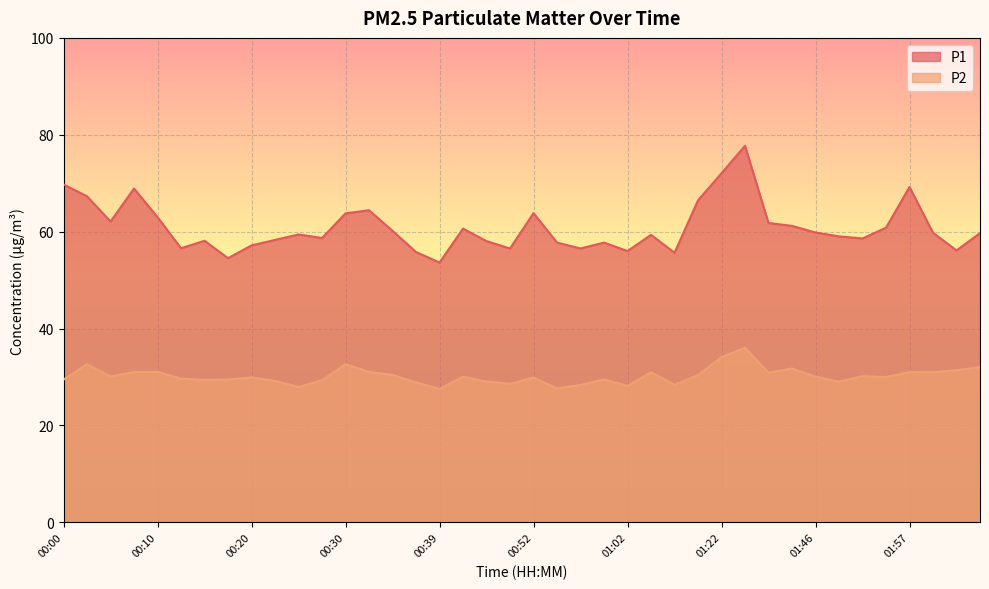

Reading left to right, what are all the values shown in this chart?

P1: 69.8	67.3	62.1	68.9	63.0	56.6	58.1	54.5	57.2	58.3	59.4	58.7	63.8	64.4	60.2	55.8	53.6	60.6	58.0	56.5	63.8	57.8	56.5	57.8	56.0	59.4	55.6	66.5	72.1	77.7	61.8	61.2	59.8	59.0	58.6	60.8	69.2	59.8	56.1	59.7
P2: 29.5	32.6	30.1	31.0	31.1	29.7	29.4	29.5	29.9	29.2	27.9	29.3	32.6	31.1	30.4	28.9	27.6	30.1	29.1	28.6	29.9	27.6	28.4	29.5	28.2	31.0	28.4	30.4	34.1	36.0	30.9	31.8	30.1	29.1	30.2	30.0	31.0	31.0	31.4	32.0